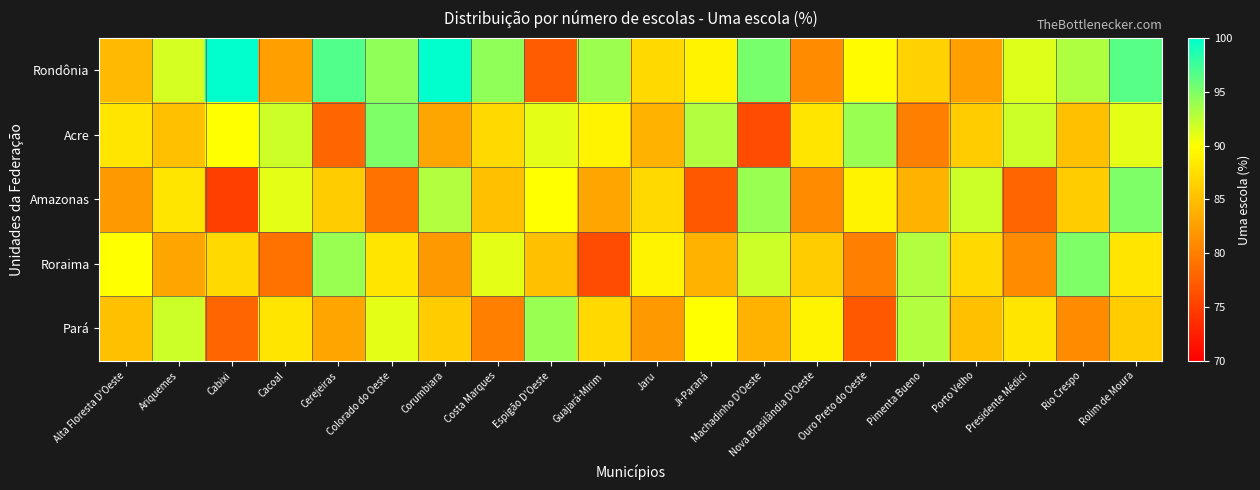

Which category has the lowest value across all series?

Cabixi